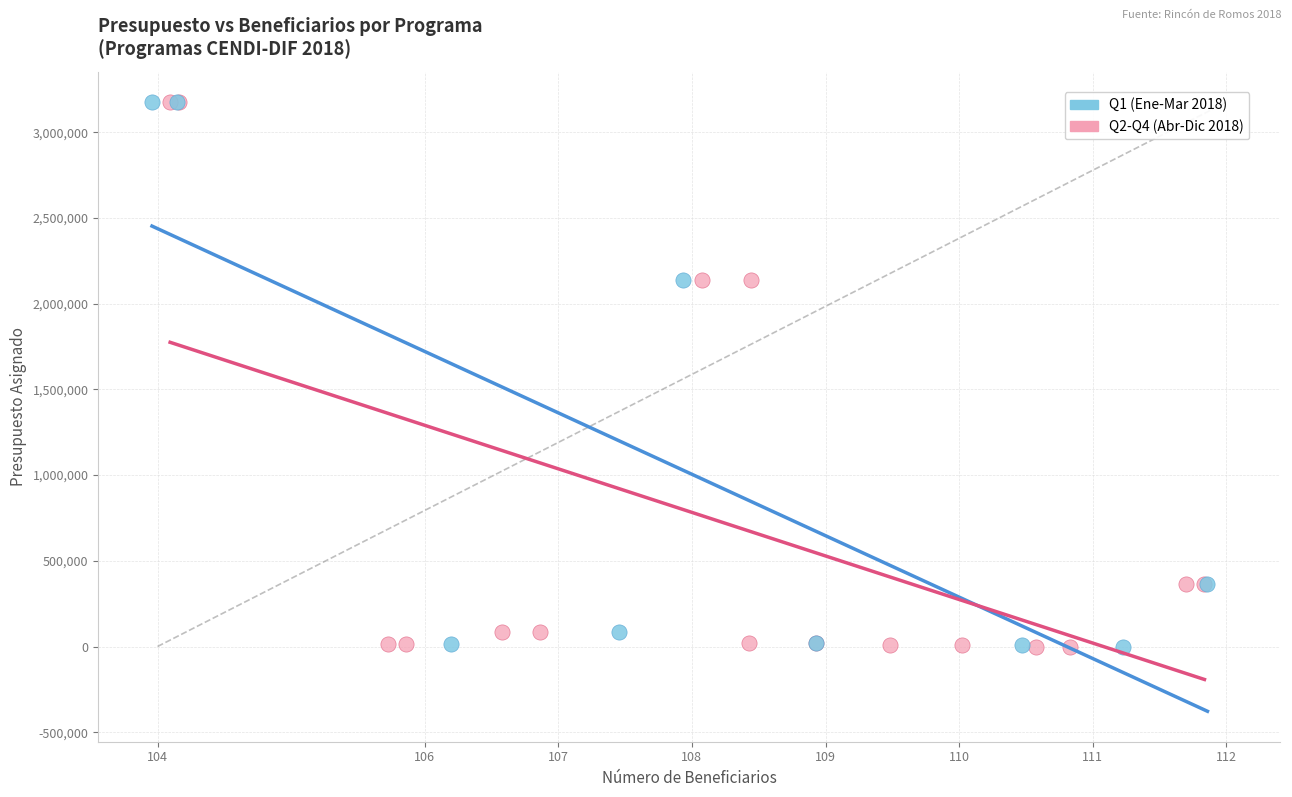

What are all the series names shown in the legend?

Q1 (Ene-Mar 2018), Q2-Q4 (Abr-Dic 2018)